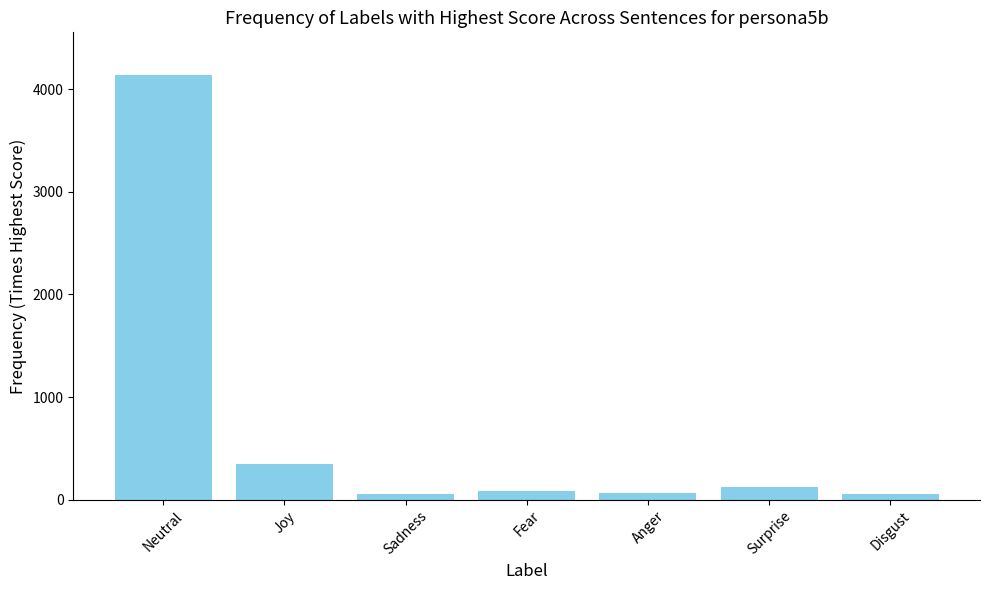

What is the average value?

694